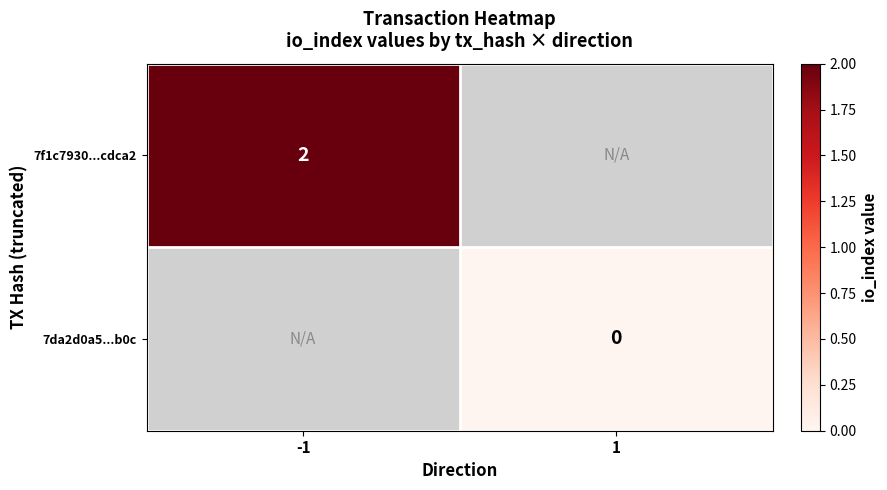

The 7f1c7930...cdca2 series shows 2 at -1. True or false?

True